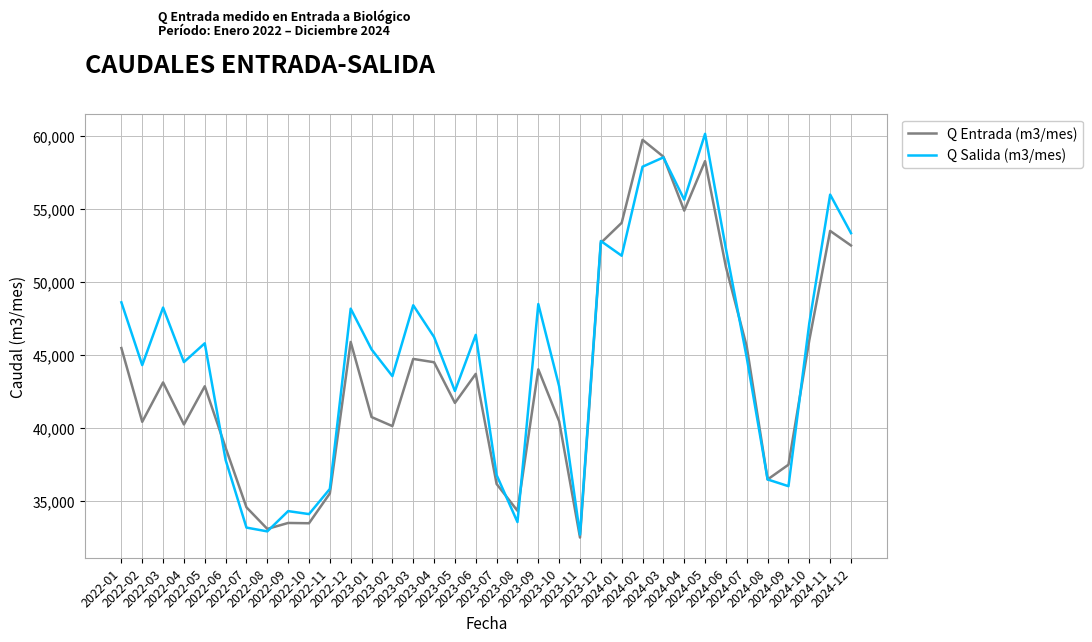

What is the maximum value shown in the chart?

60173.2